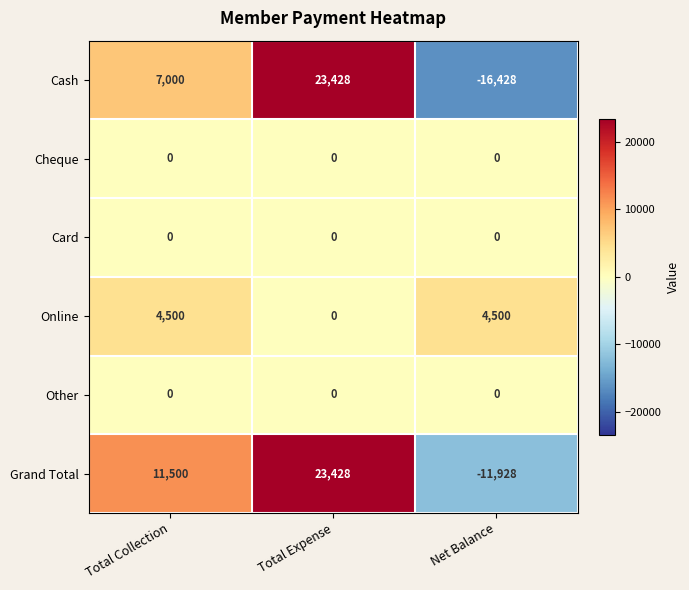

The Online series shows 1348 at Net Balance. True or false?

False